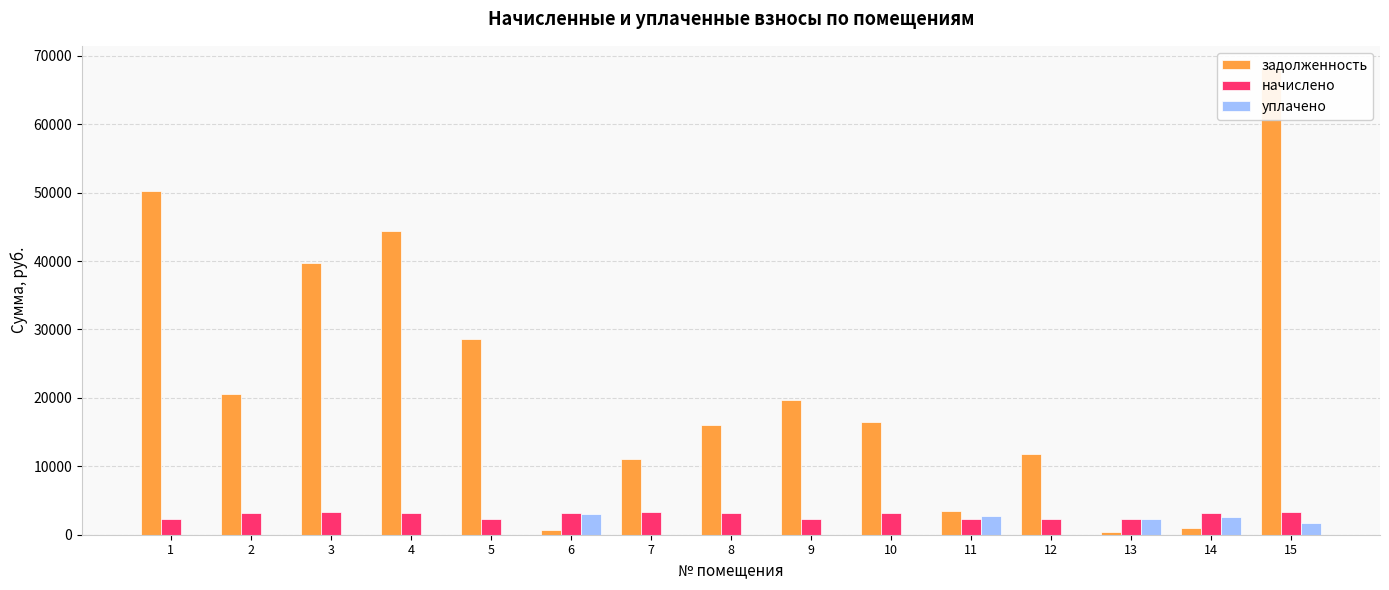

Which series has the largest range (max minus min)?

задолженность